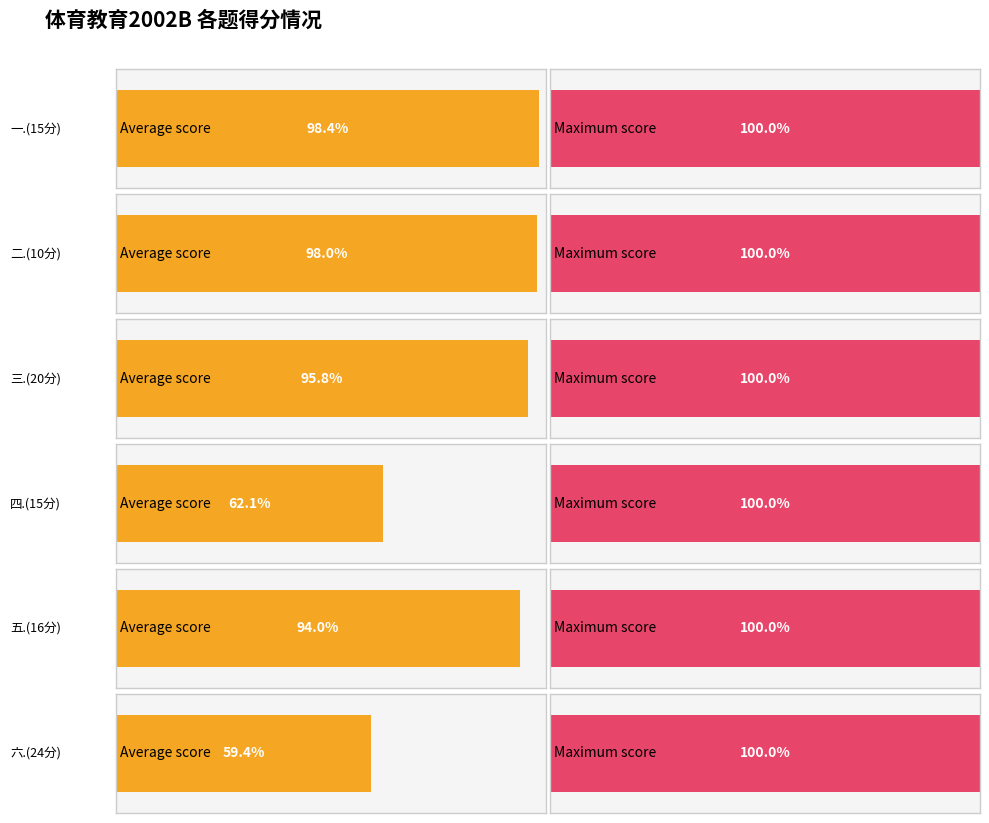

Does the chart contain any negative values?

No